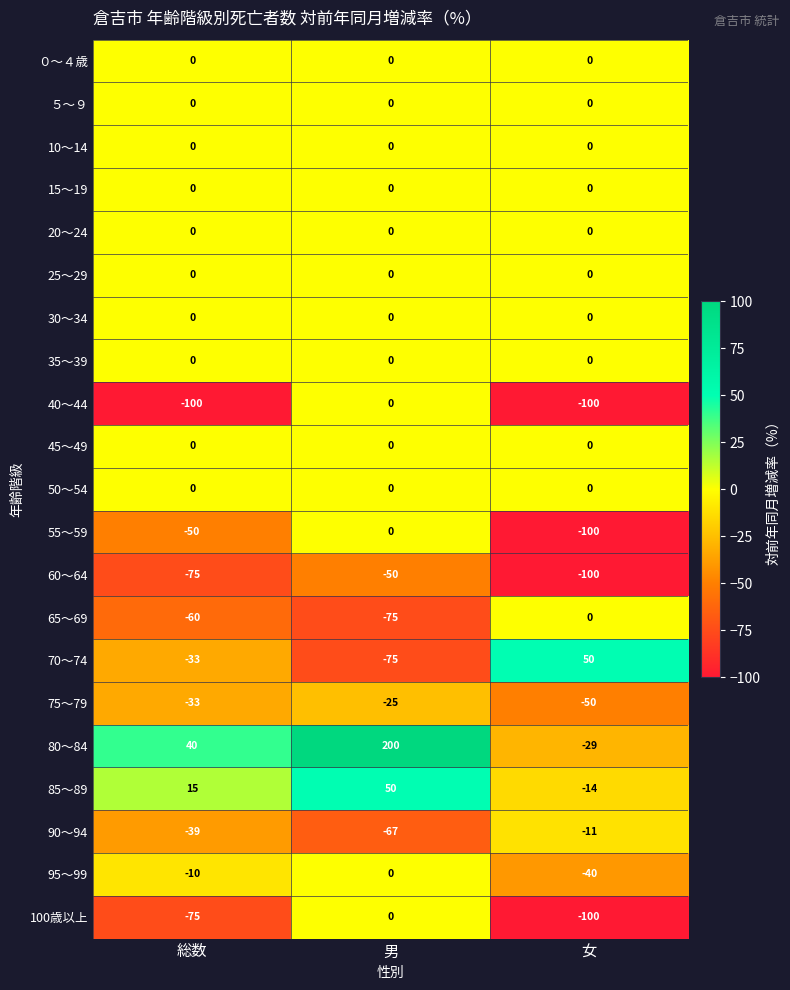

At which category is the sum across all series the highest?

男